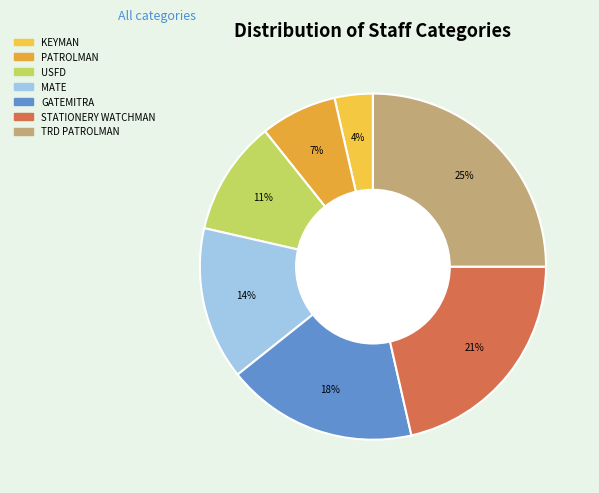

Combined, do TRD PATROLMAN and KEYMAN account for over 50%?

No